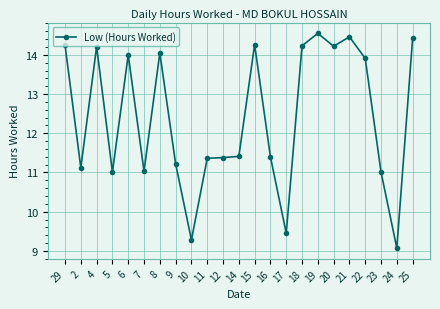

What position from the right is 23?

3